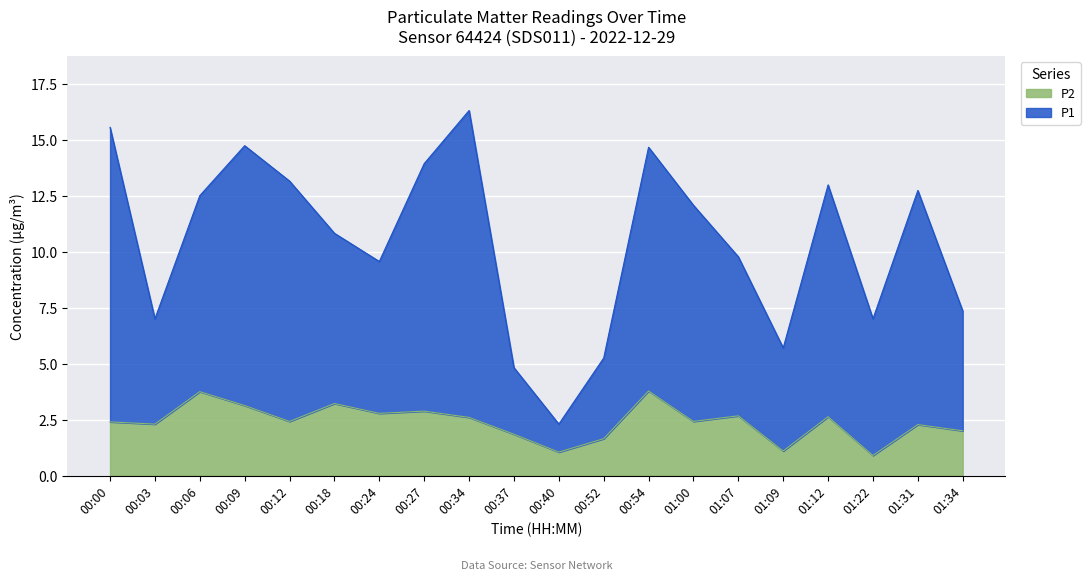

How many categories are shown in the chart?

20